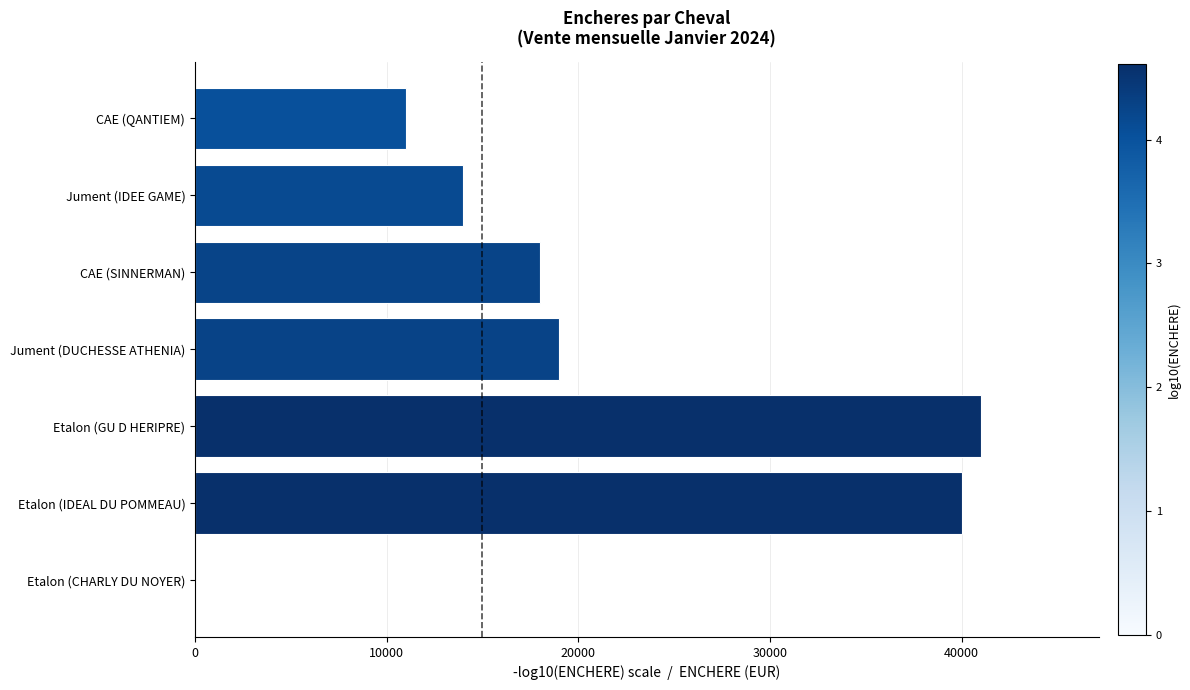

What value does the data have at Etalon (IDEAL DU POMMEAU)?

40000